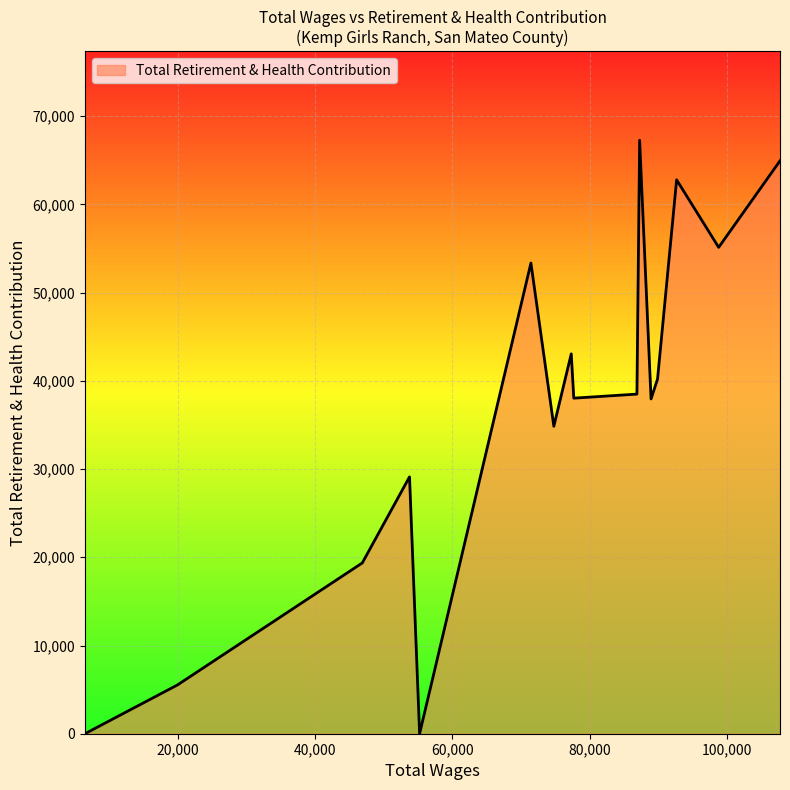

What is the greatest value displayed?

67274